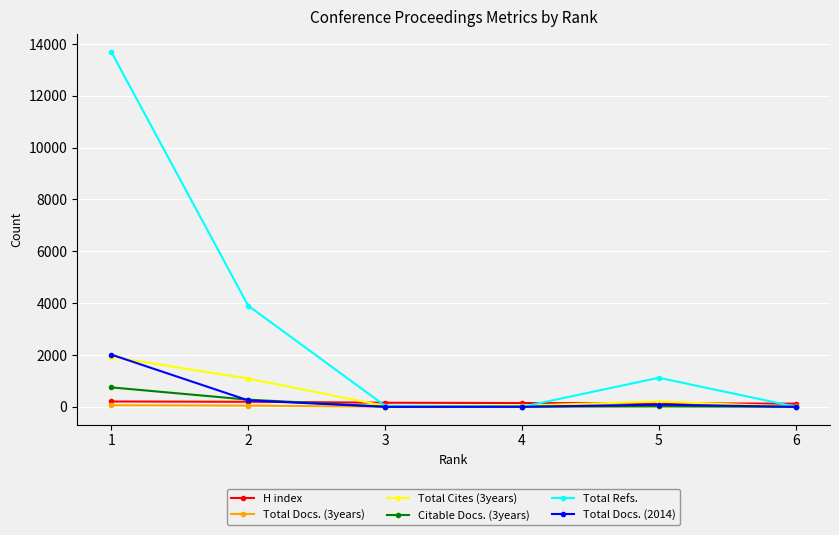

What is the spread (max minus min) of values at 5?

1105